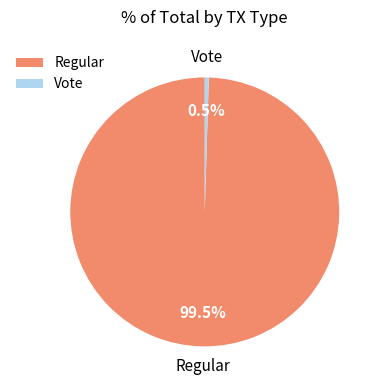

True or false: Vote accounts for 13% of the total.

False